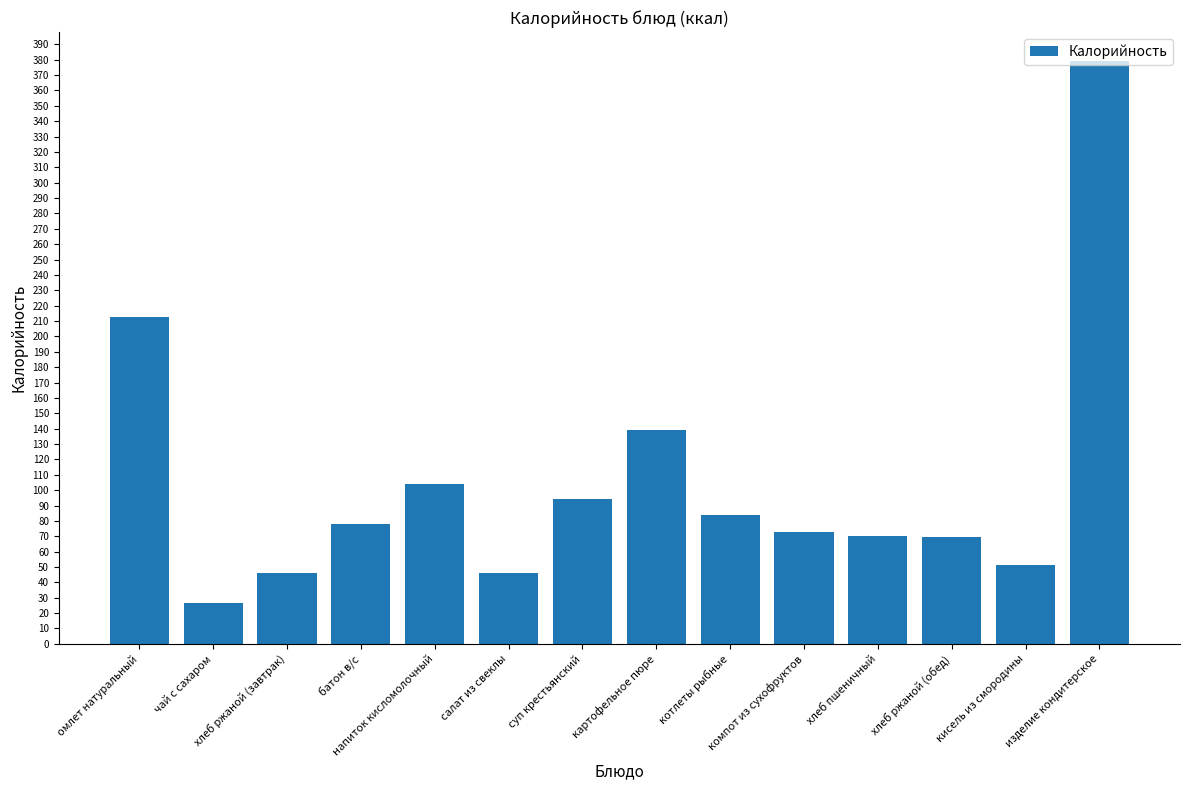

What is the ratio of the value at суп крестьянский to the value at хлеб пшеничный?

1.3